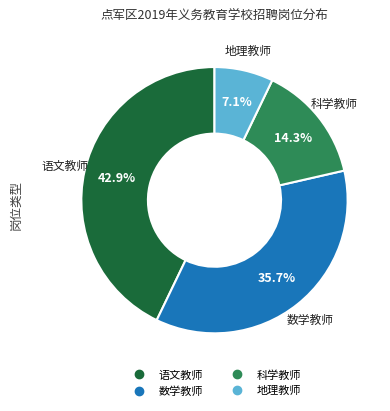

Rank the categories by value from lowest to highest.

地理教师, 科学教师, 数学教师, 语文教师